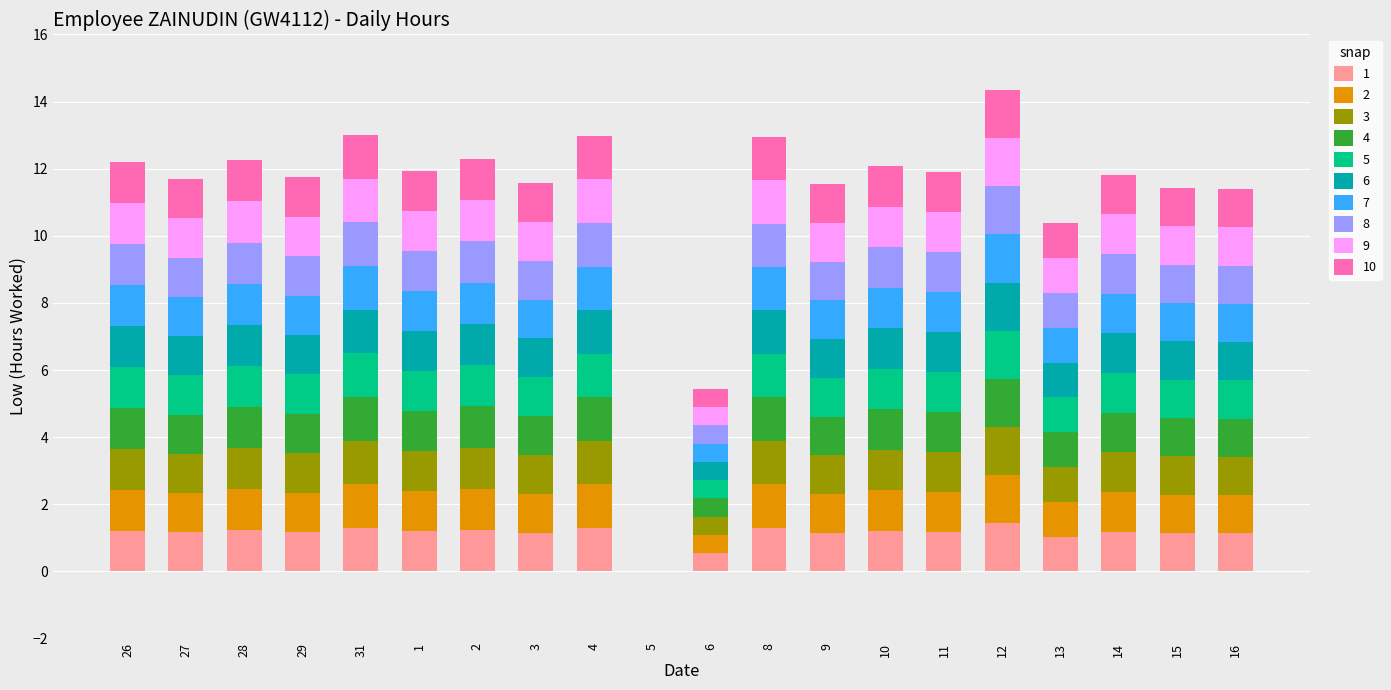

What is the total value across all series at 26?

12.2